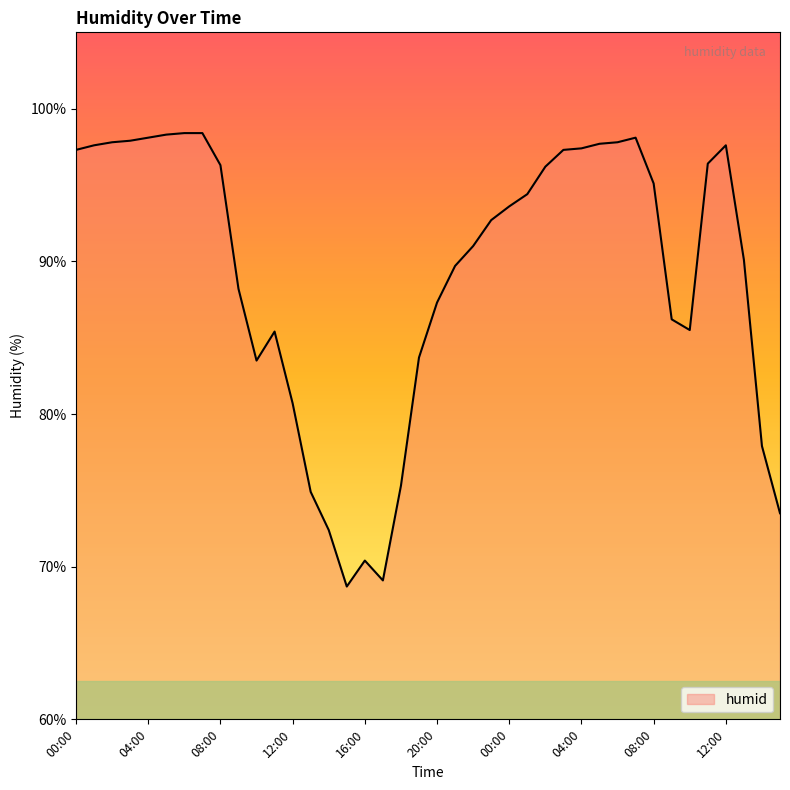

What is the difference between the maximum and minimum values?

29.7